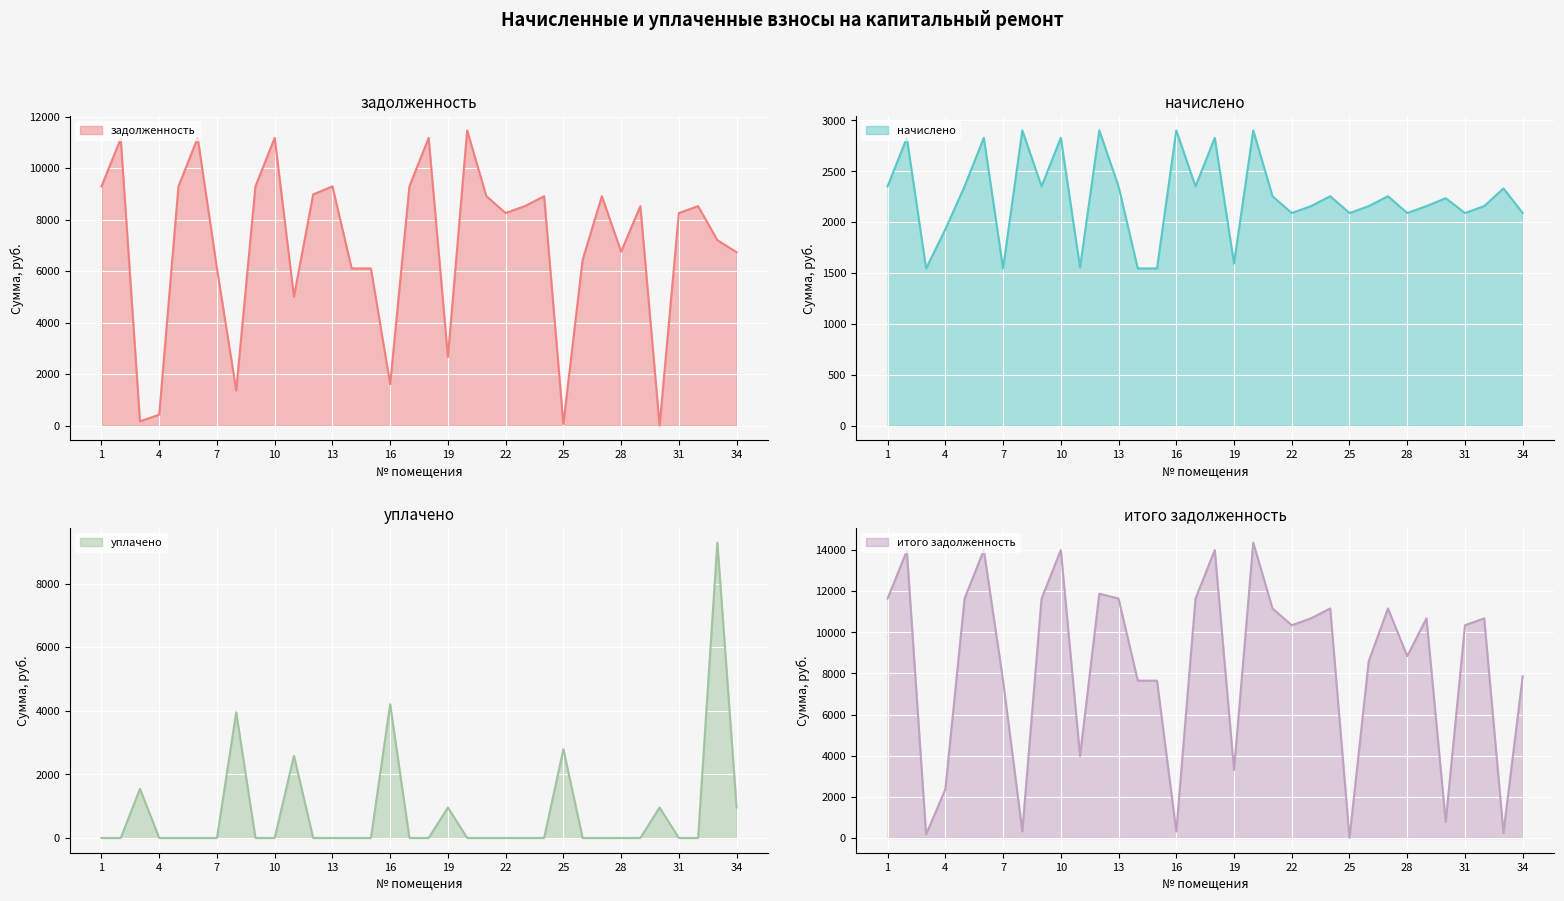

Which series changed the most between 18 and 30?

итого задолженность